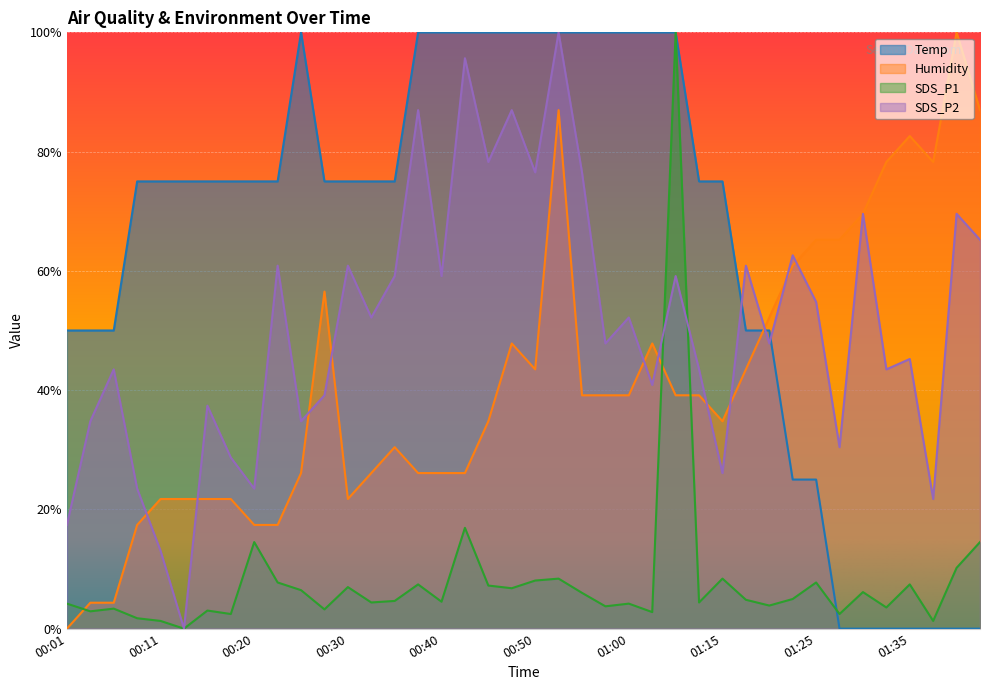

Rank the categories by SDS_P2 value from lowest to highest.

00:13, 00:11, 00:01, 01:37, 00:08, 00:20, 01:15, 00:18, 01:27, 00:03, 00:25, 00:16, 00:28, 01:02, 00:06, 01:13, 01:32, 01:35, 00:57, 01:20, 00:33, 01:00, 01:25, 00:35, 00:40, 01:05, 00:23, 00:30, 01:18, 01:22, 01:45, 01:30, 01:42, 00:50, 00:55, 00:45, 00:38, 00:47, 00:42, 00:52